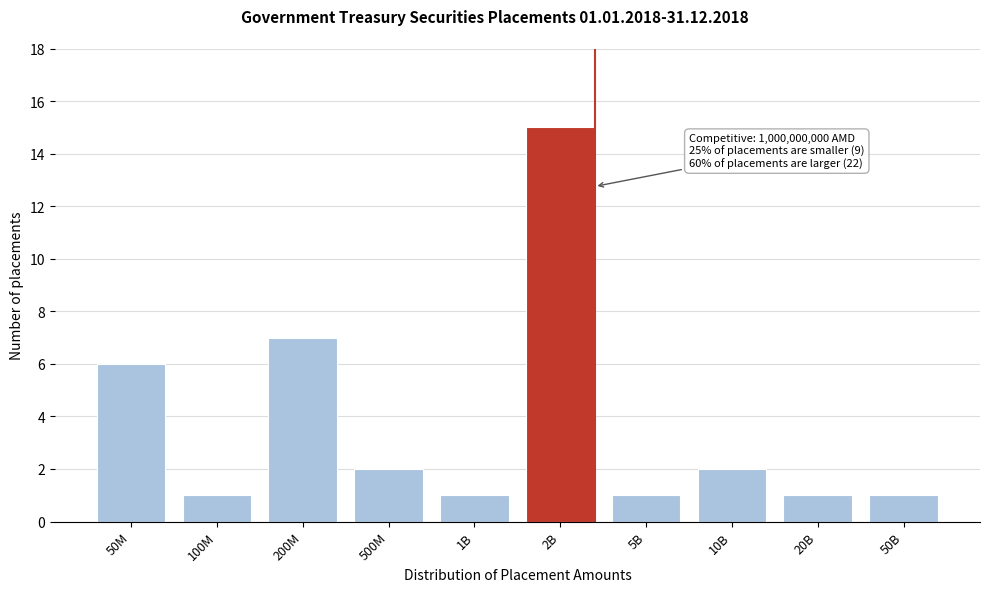

Reading right to left, what are all the values shown in this chart?

1	1	2	1	15	1	2	7	1	6